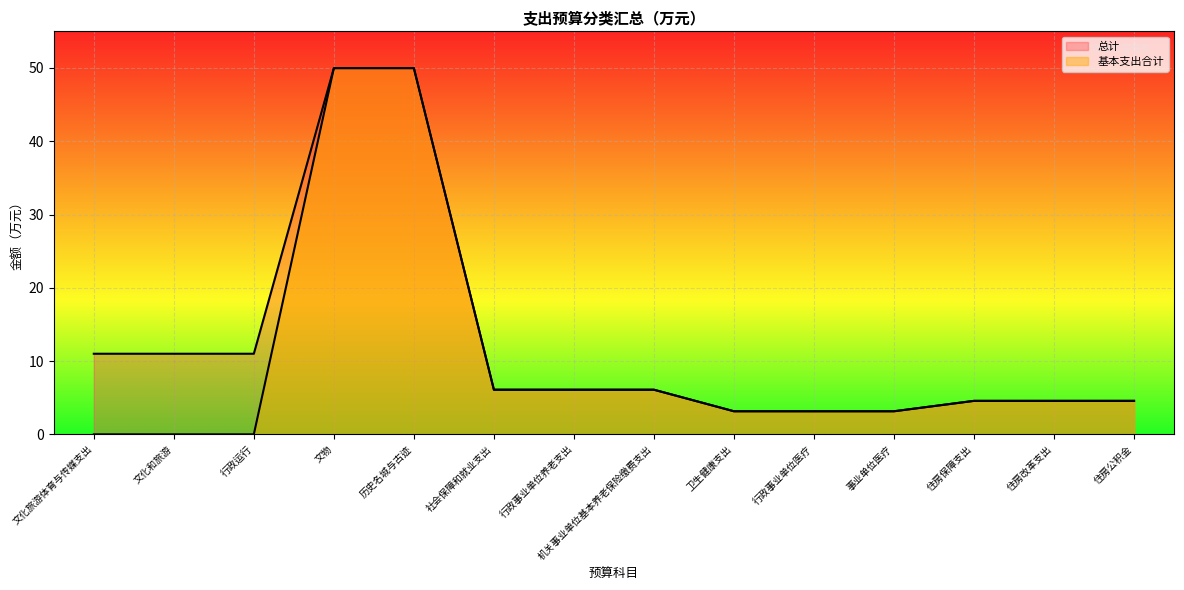

What is the difference between the 总计 values at 文物 and 事业单位医疗?

46.8